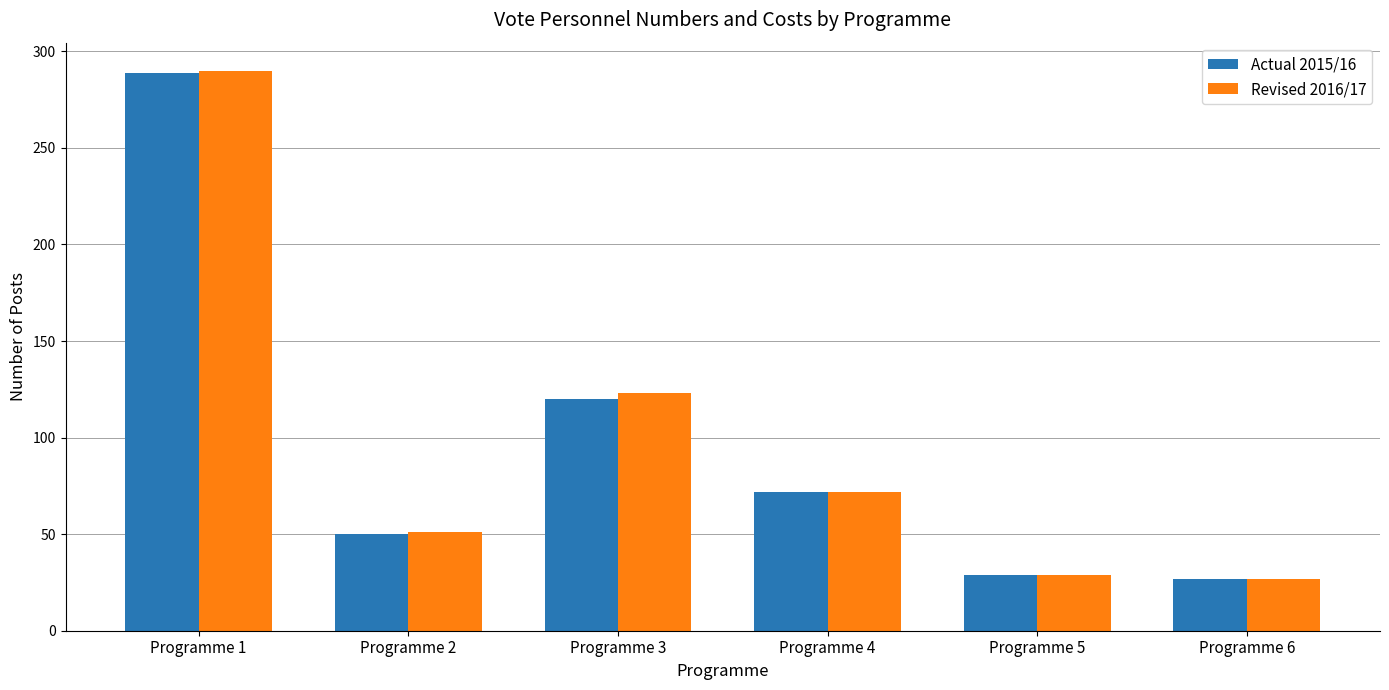

The value of Revised 2016/17 at Programme 2 is 69. True or false?

False